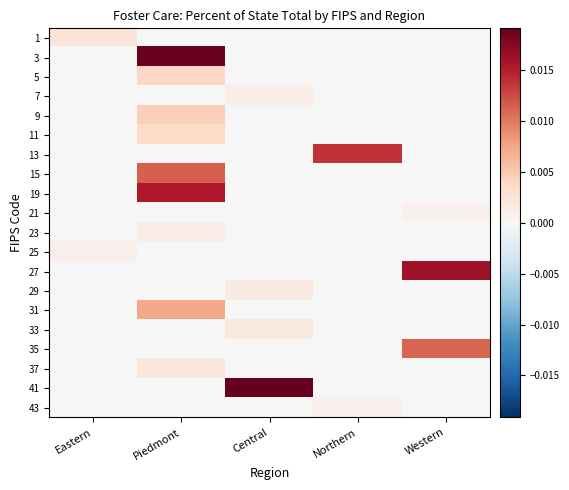

Which label corresponds to the smallest value in the chart?

Piedmont